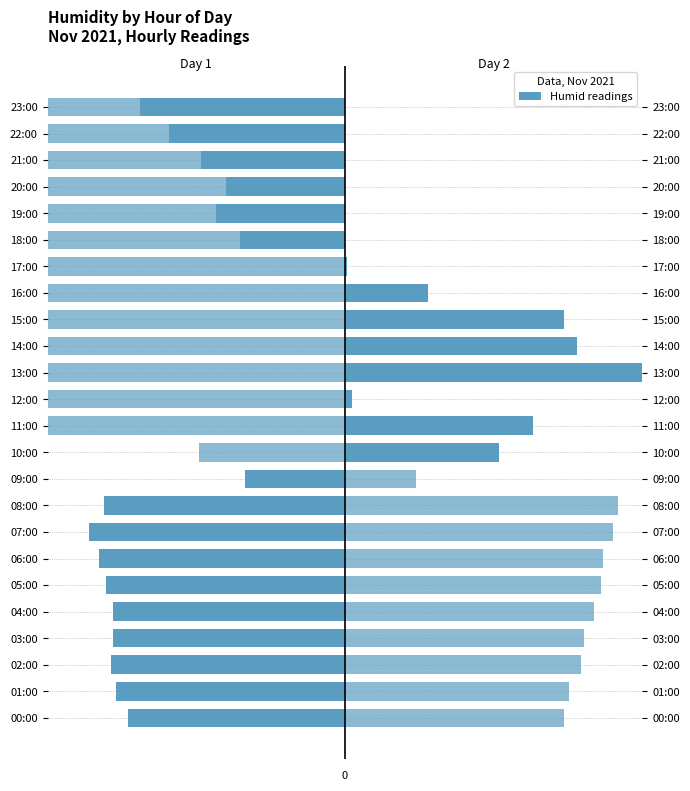

What is the minimum value for Day 1 (2021-11-01)?

-10.5